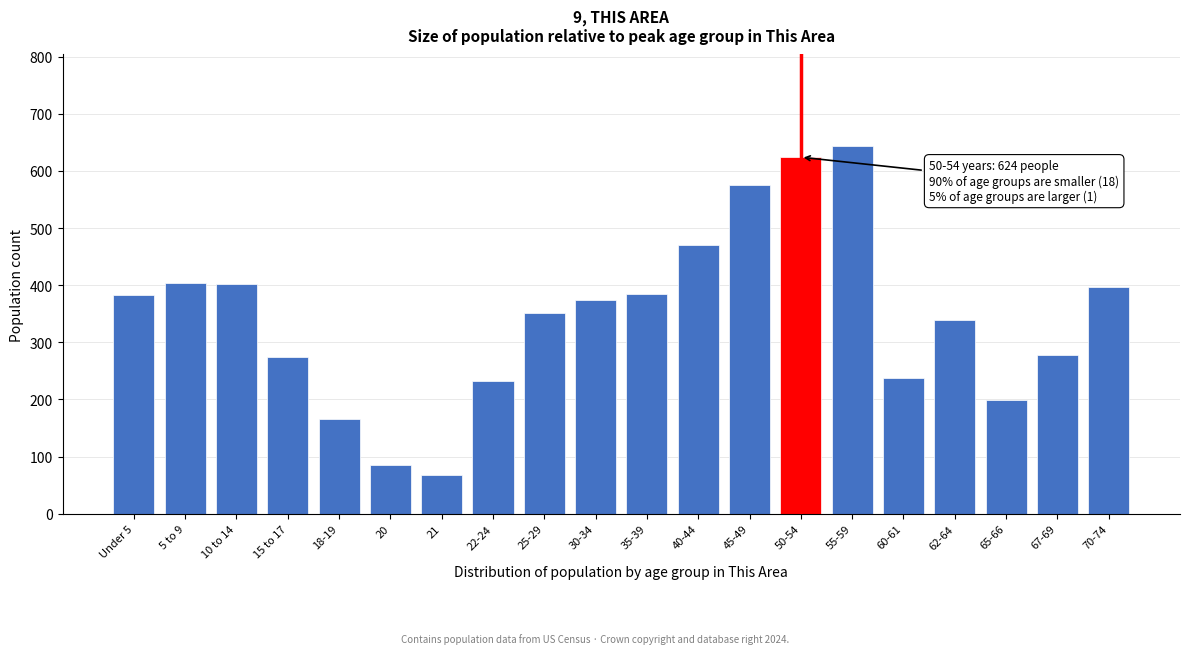

What is the difference between the values at 15 to 17 and 18-19?

109